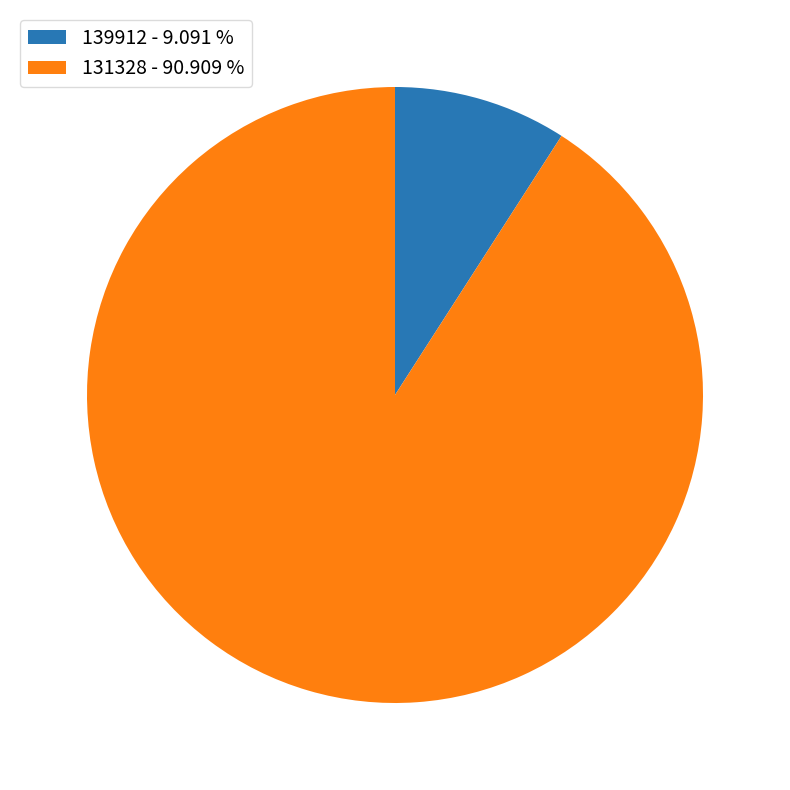

Combined, do 131328 - 90.909 % and 139912 - 9.091 % account for over 50%?

Yes